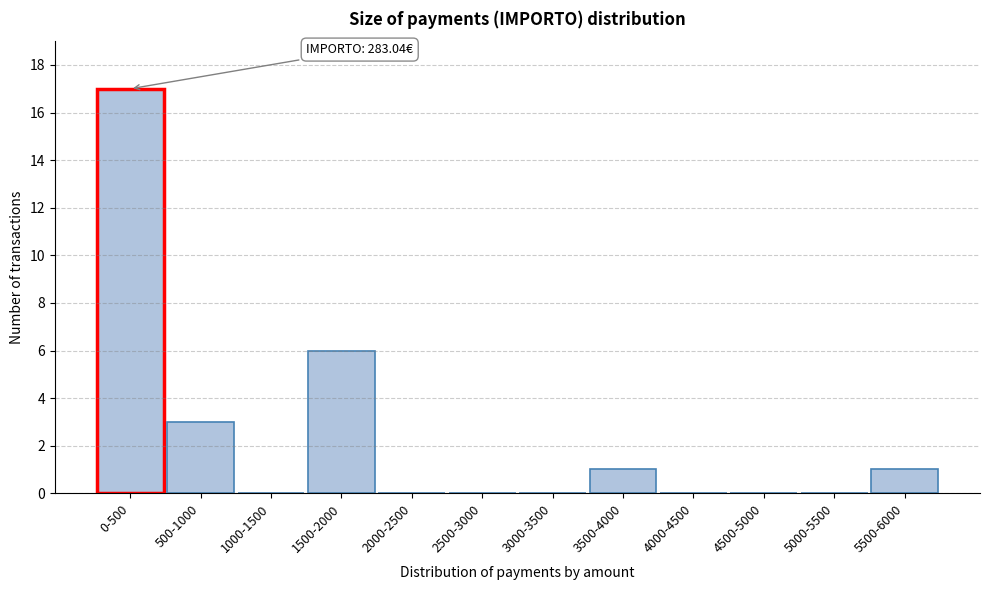

Reading left to right, transcribe all the data shown in this chart.

0-500=17	500-1000=3	1000-1500=0	1500-2000=6	2000-2500=0	2500-3000=0	3000-3500=0	3500-4000=1	4000-4500=0	4500-5000=0	5000-5500=0	5500-6000=1